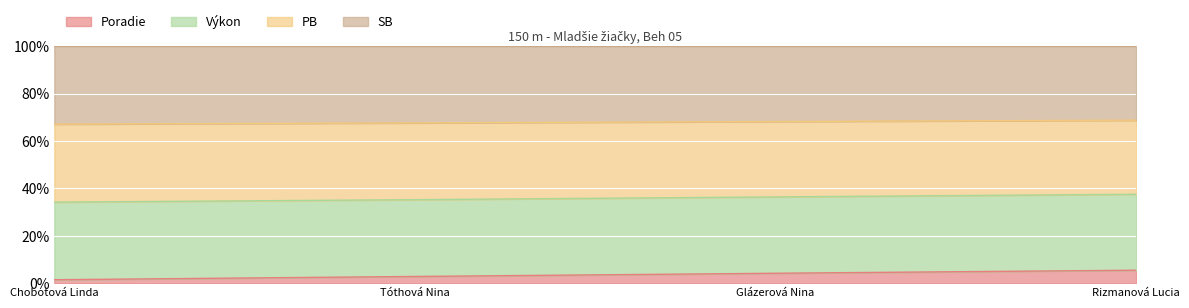

True or false: Poradie and Výkon intersect in this chart.

False